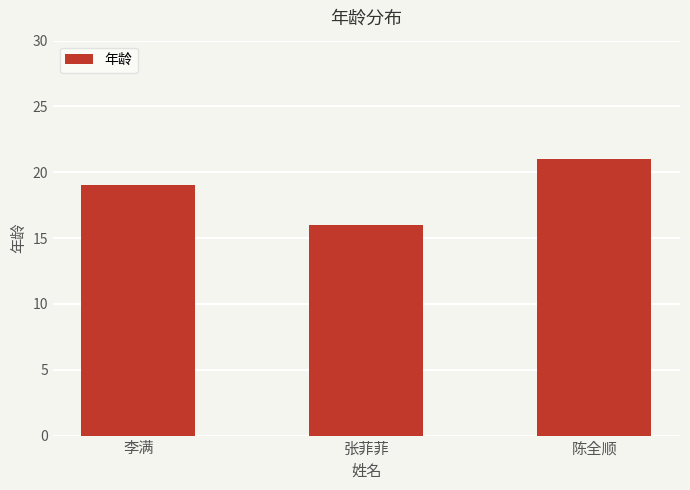

List the labels in order of value, largest first.

陈全顺, 李满, 张菲菲